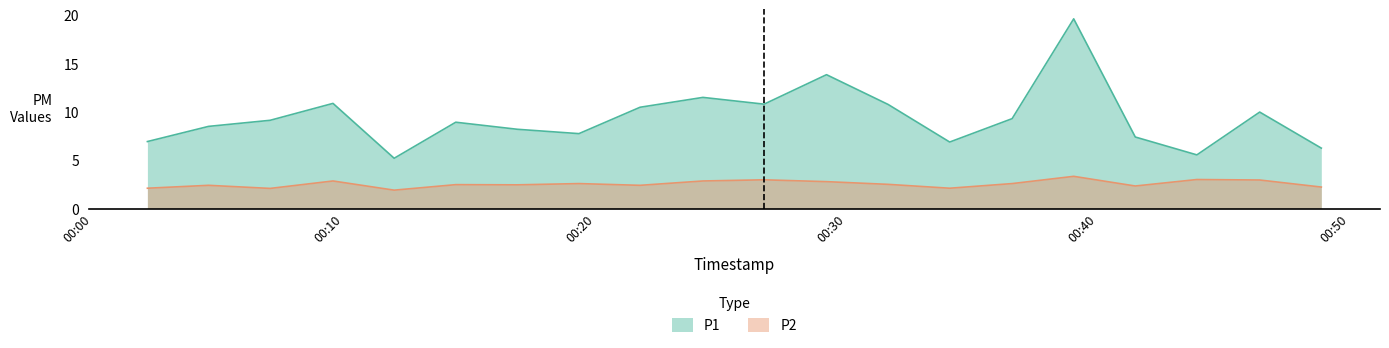

Which series has the largest total across all categories?

P1